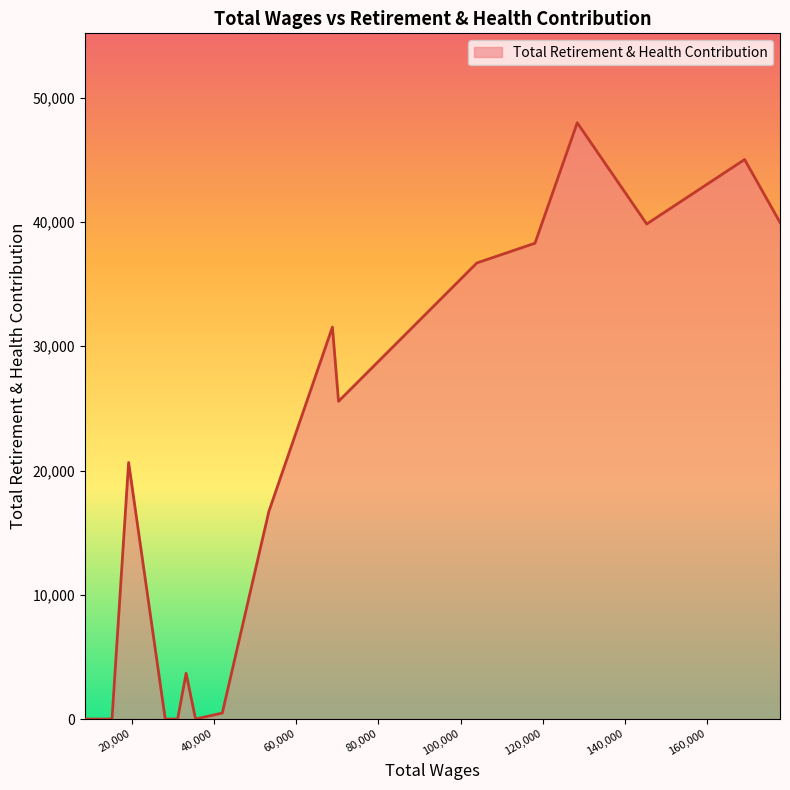

What is the greatest value displayed?

47986